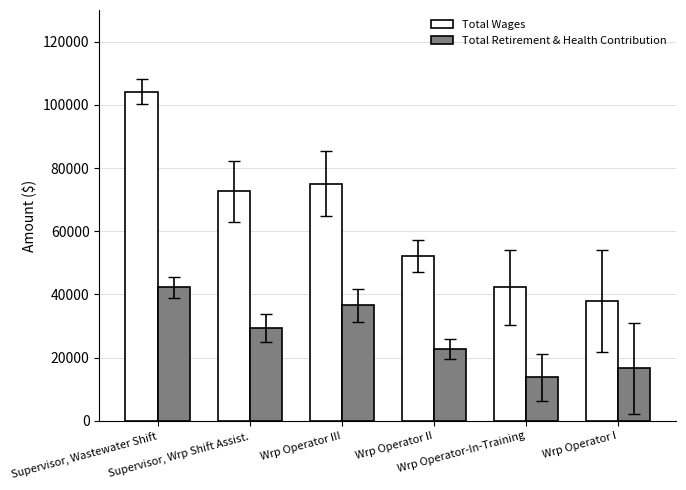

What is the minimum value for Total Wages?

38008.0